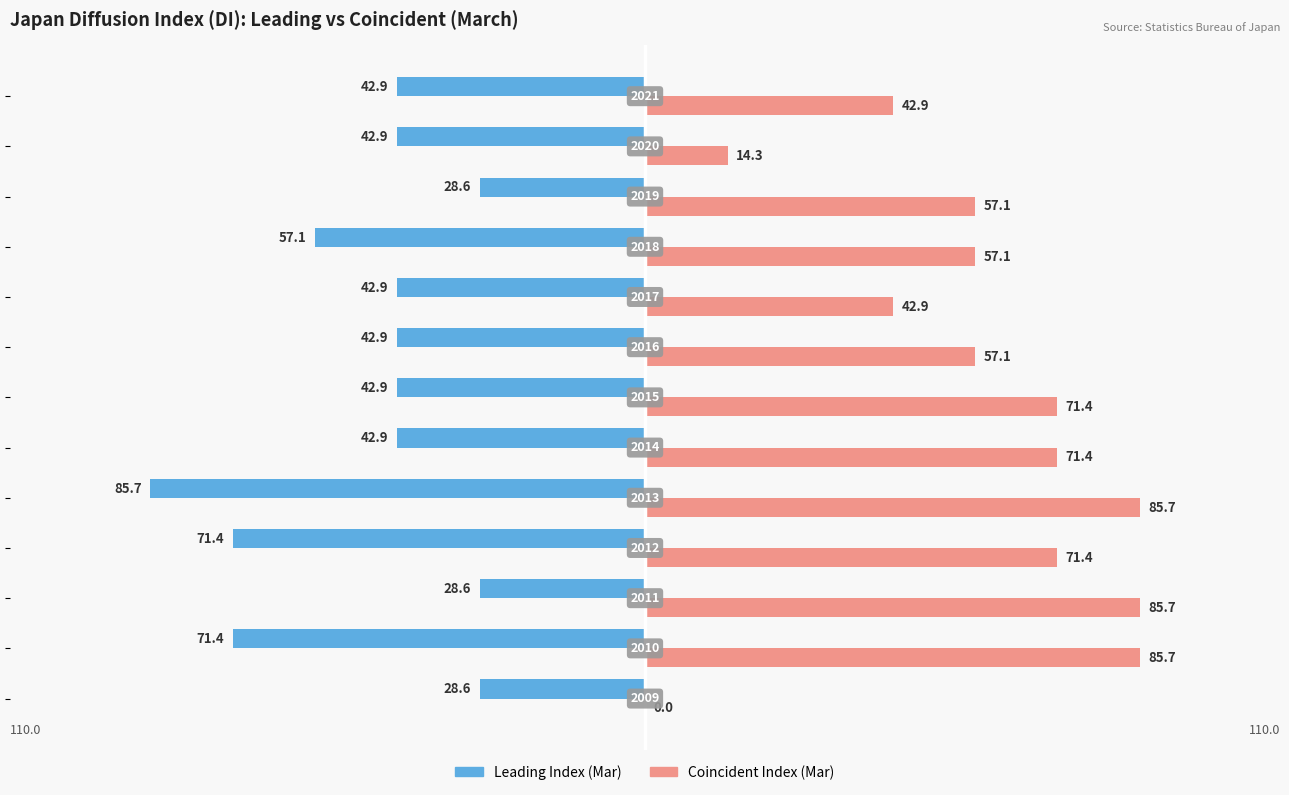

Which series has the largest total across all categories?

Coincident Index (Mar)